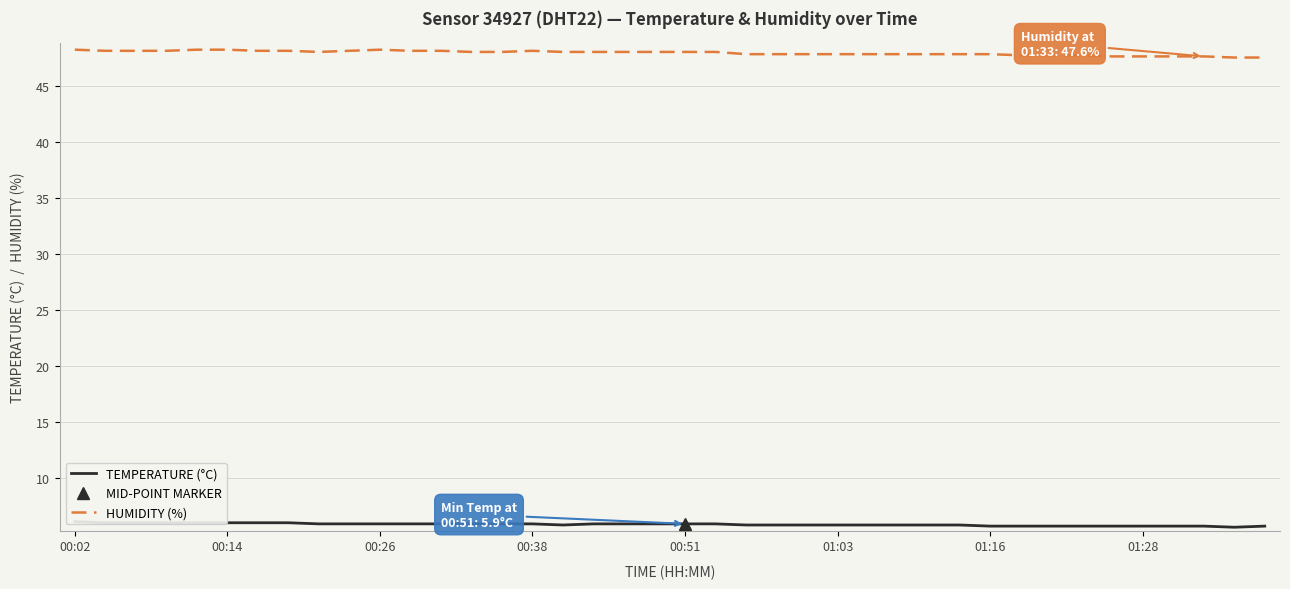

Is it true that humidity equals 48.0 at 17?

True